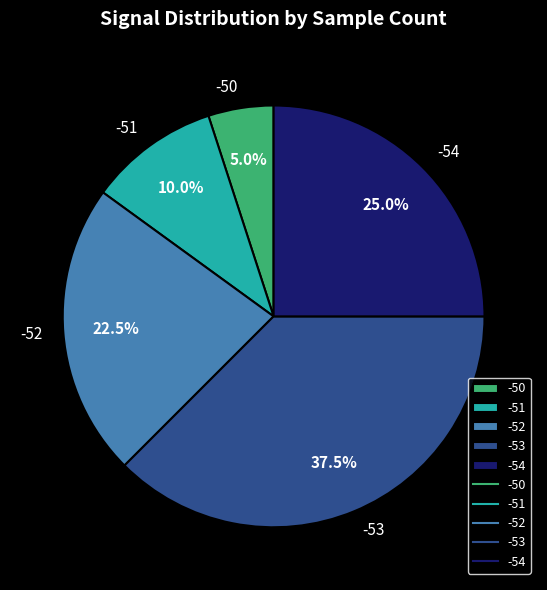

Count the number of slices in the pie.

5